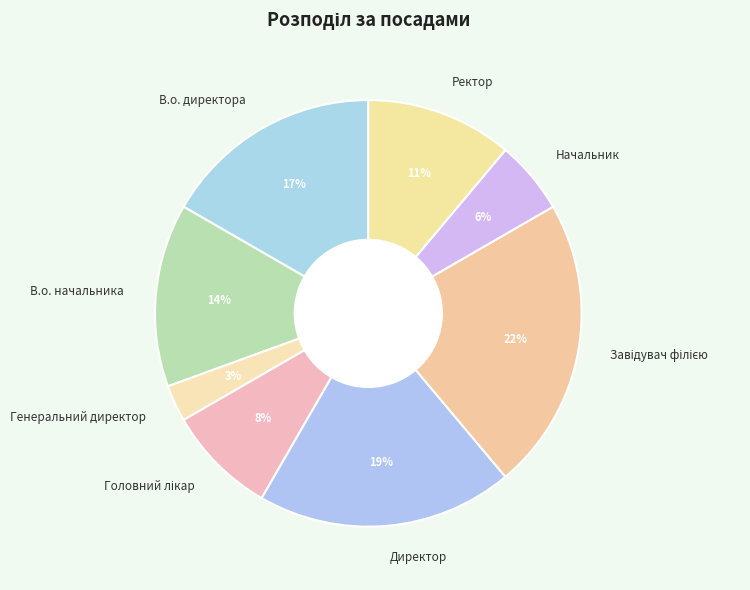

How many slices are in this pie chart?

8